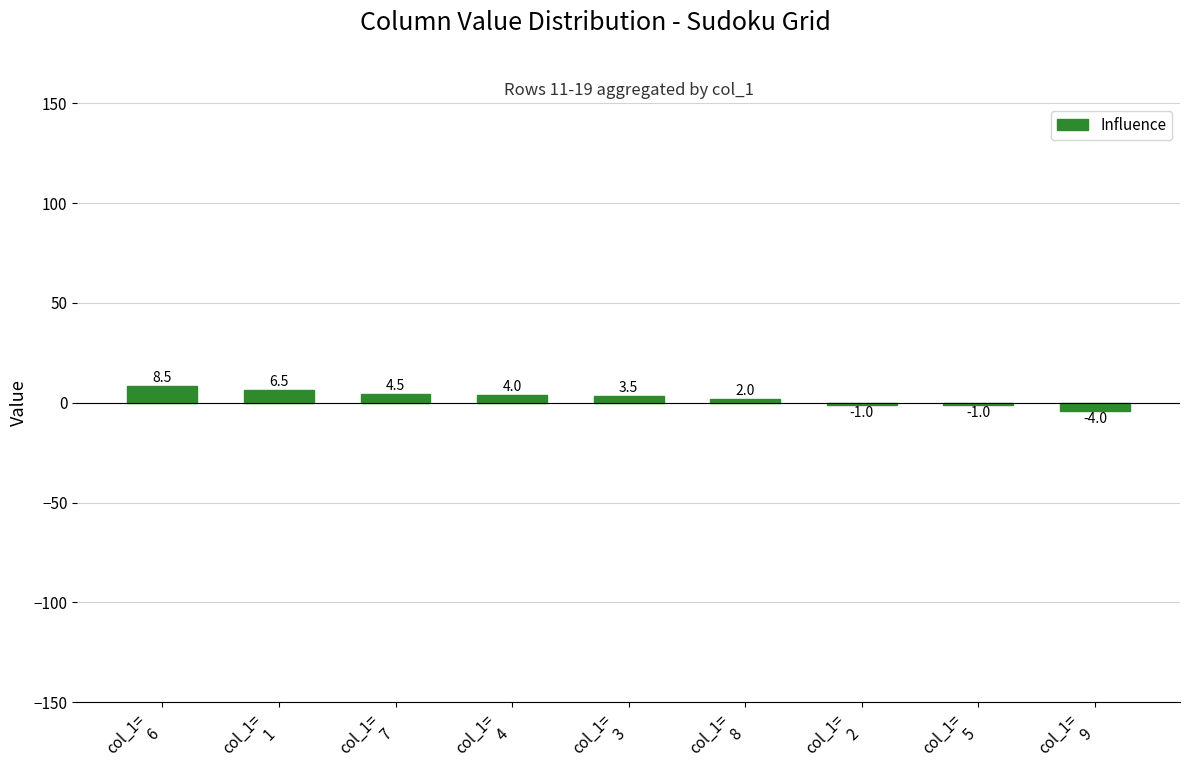

What is the difference between the maximum and minimum values?

12.5